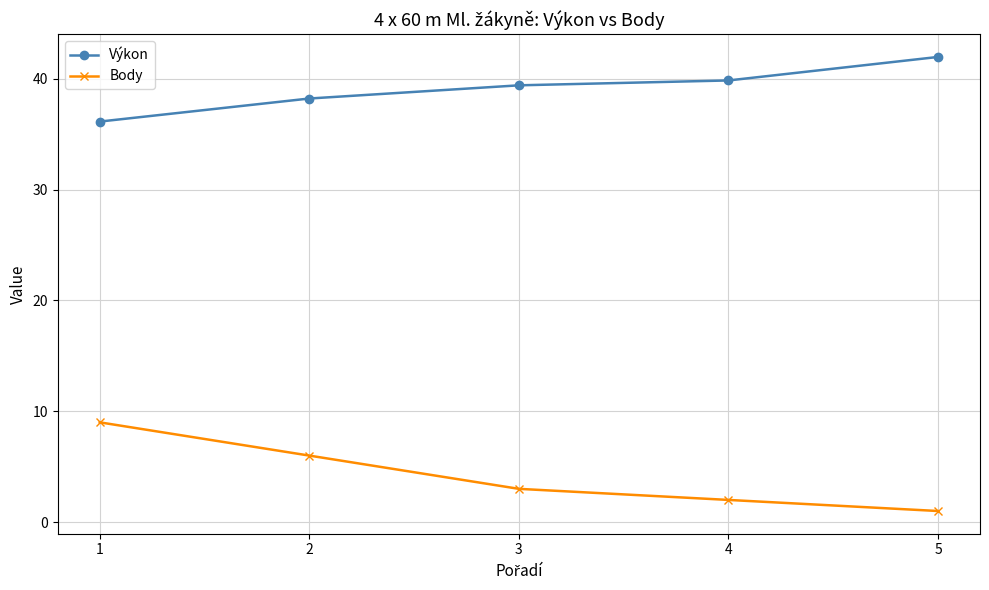

Rank the series by their average value, from lowest to highest.

Body, Výkon